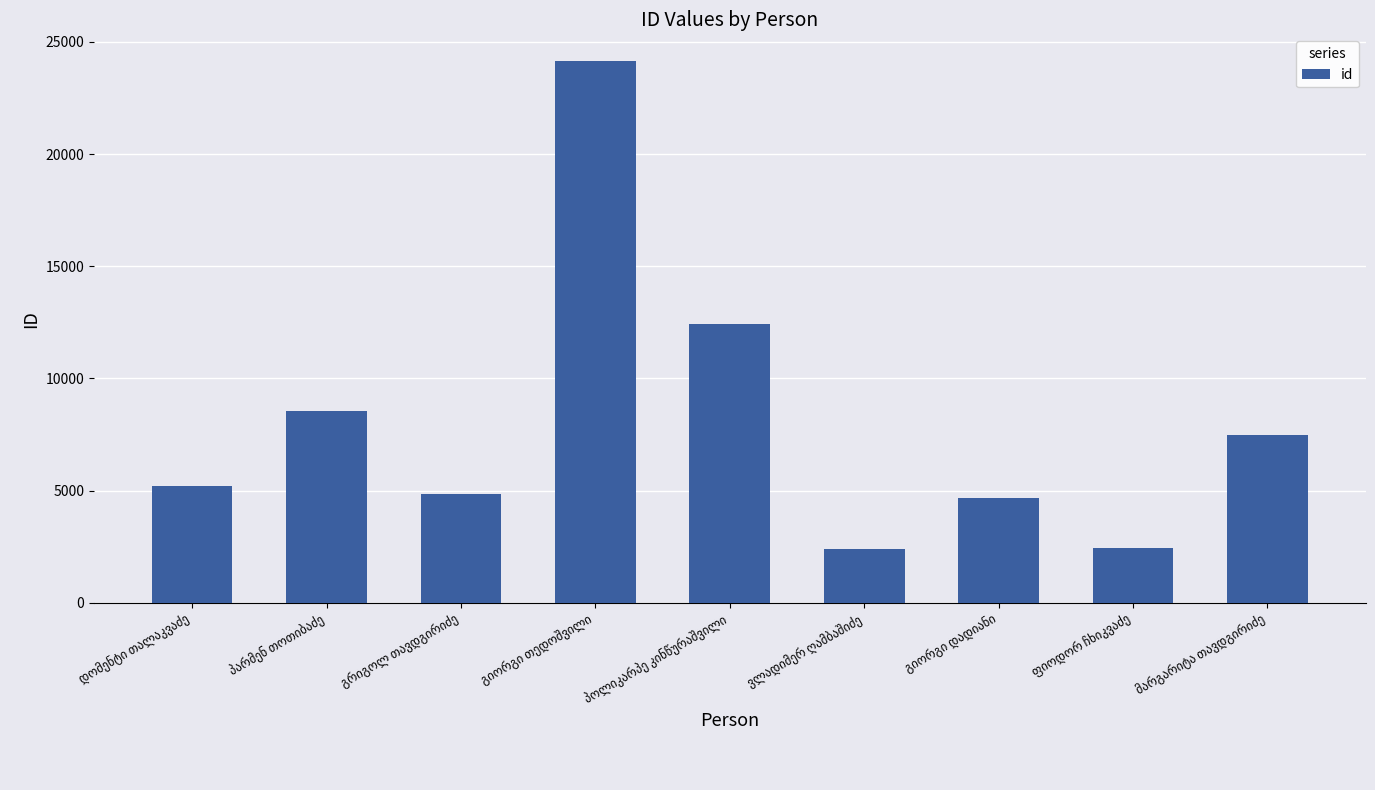

What is the maximum value shown in the chart?

24132